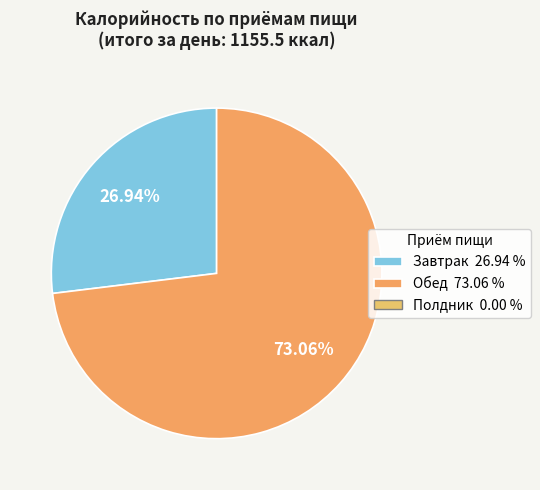

How many segments does this pie chart have?

2